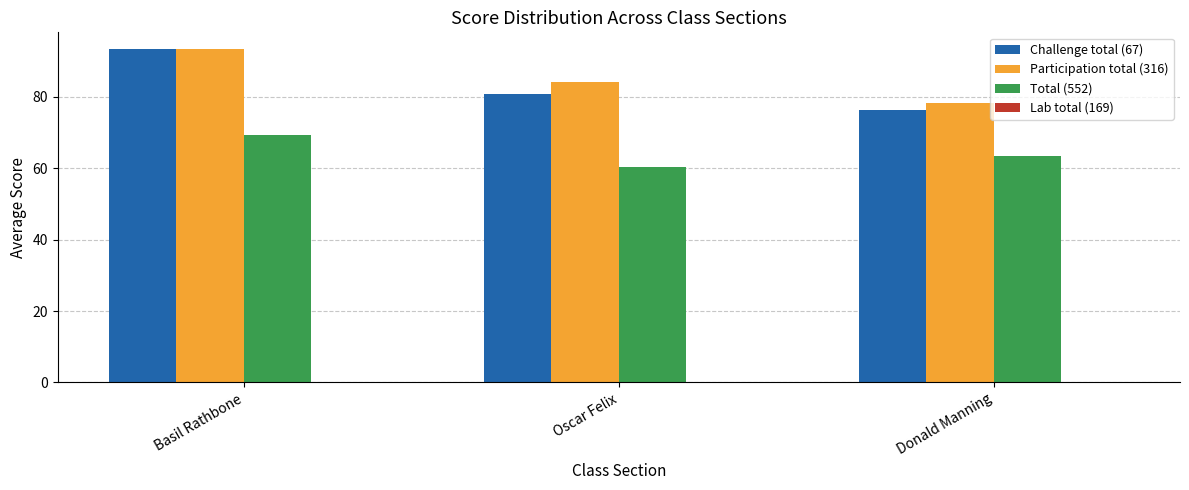

Is it true that Total (552) equals 41.3 at Basil Rathbone?

False